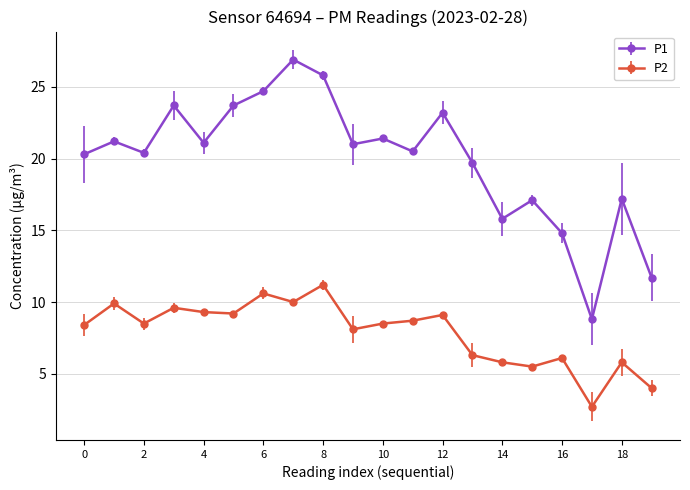

Which series has the largest range (max minus min)?

P1